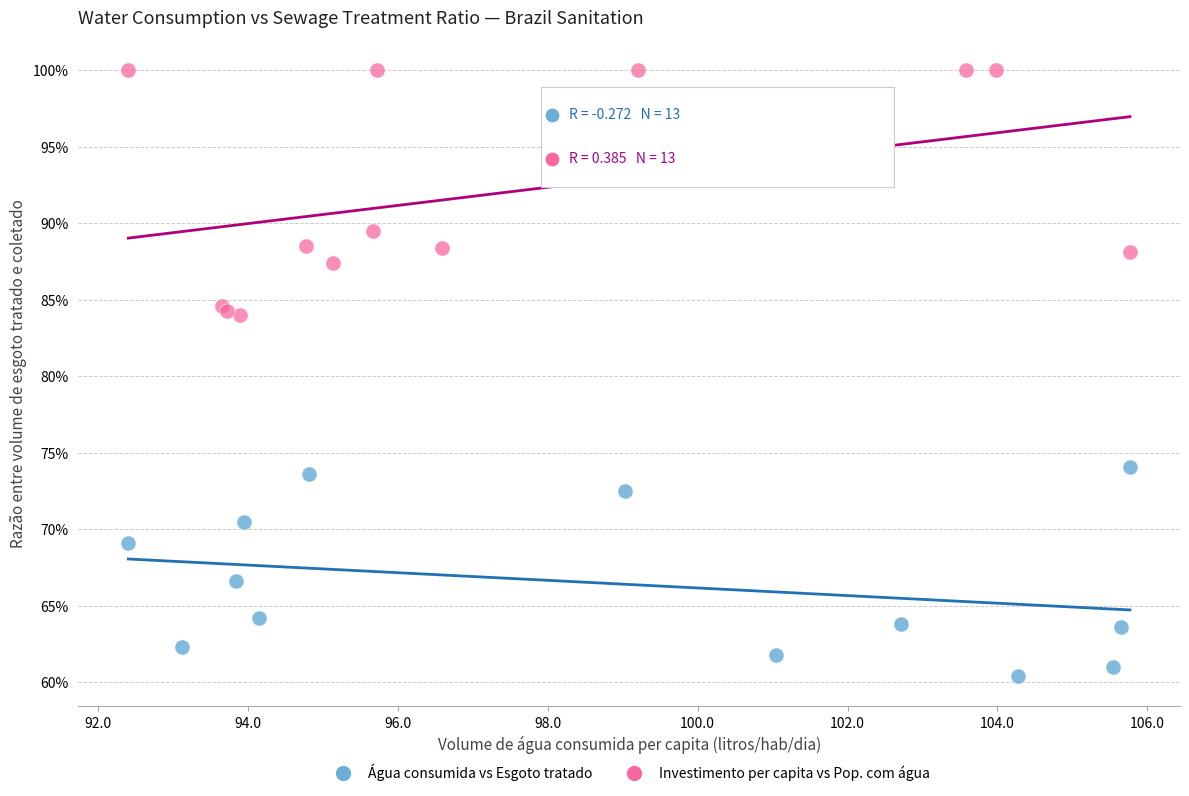

Which series contains the lowest Y value?

Água consumida vs Esgoto tratado